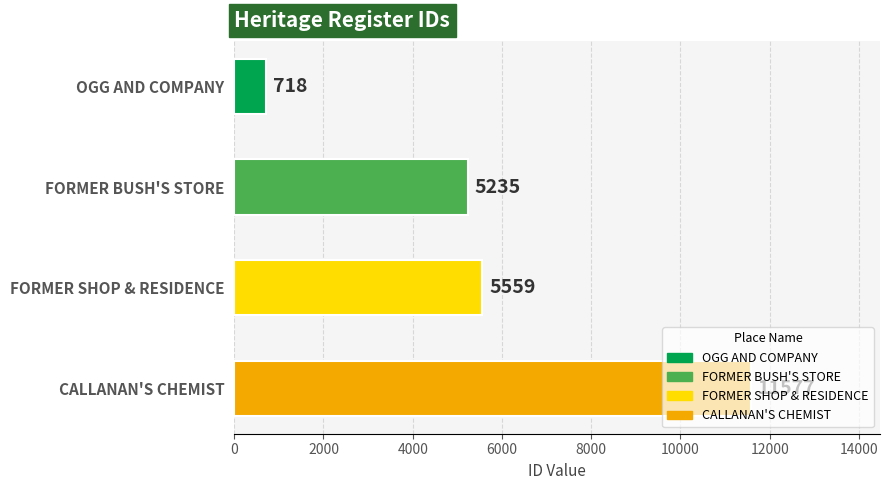

What position from the bottom is CALLANAN'S CHEMIST?

1